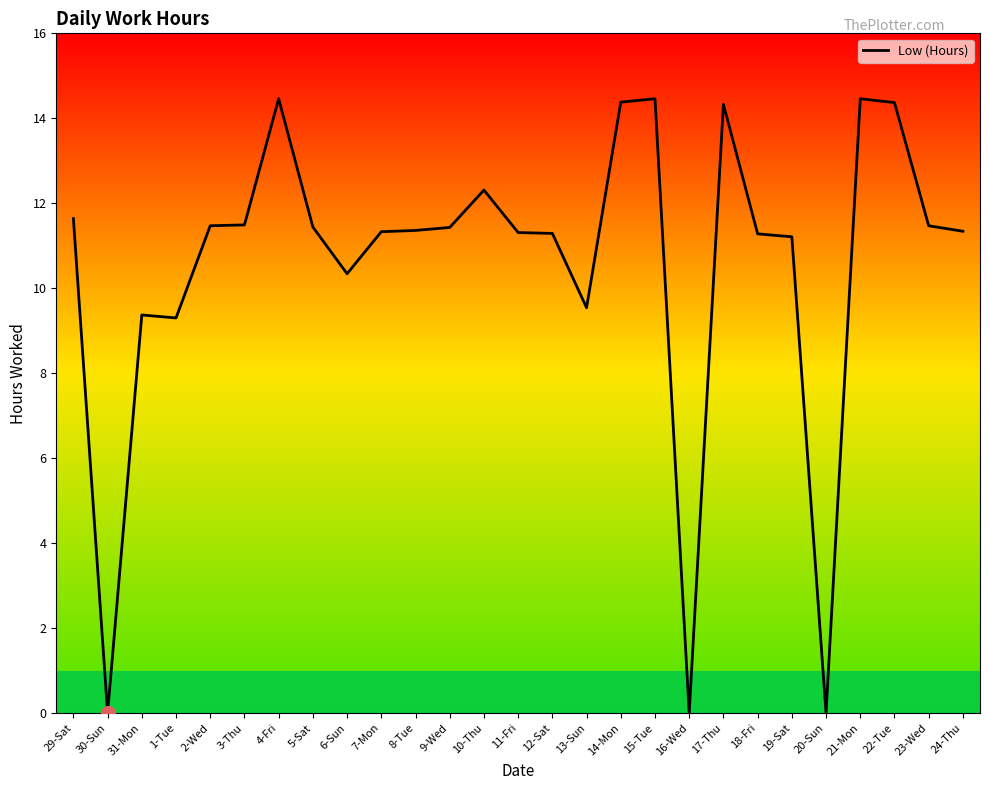

What is the difference between the maximum and minimum values?

14.5